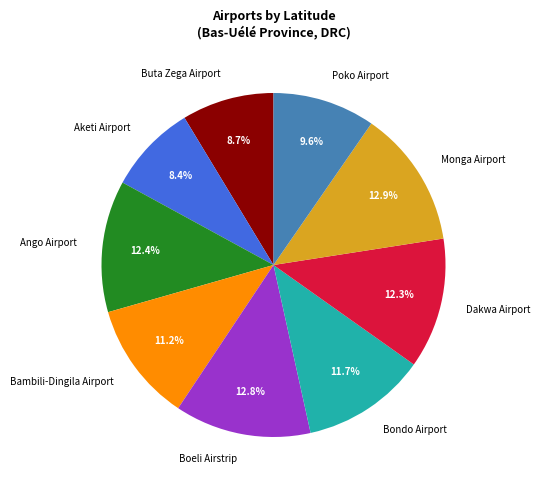

Approximately how many times larger is the value at Dakwa Airport compared to Buta Zega Airport?

1.4